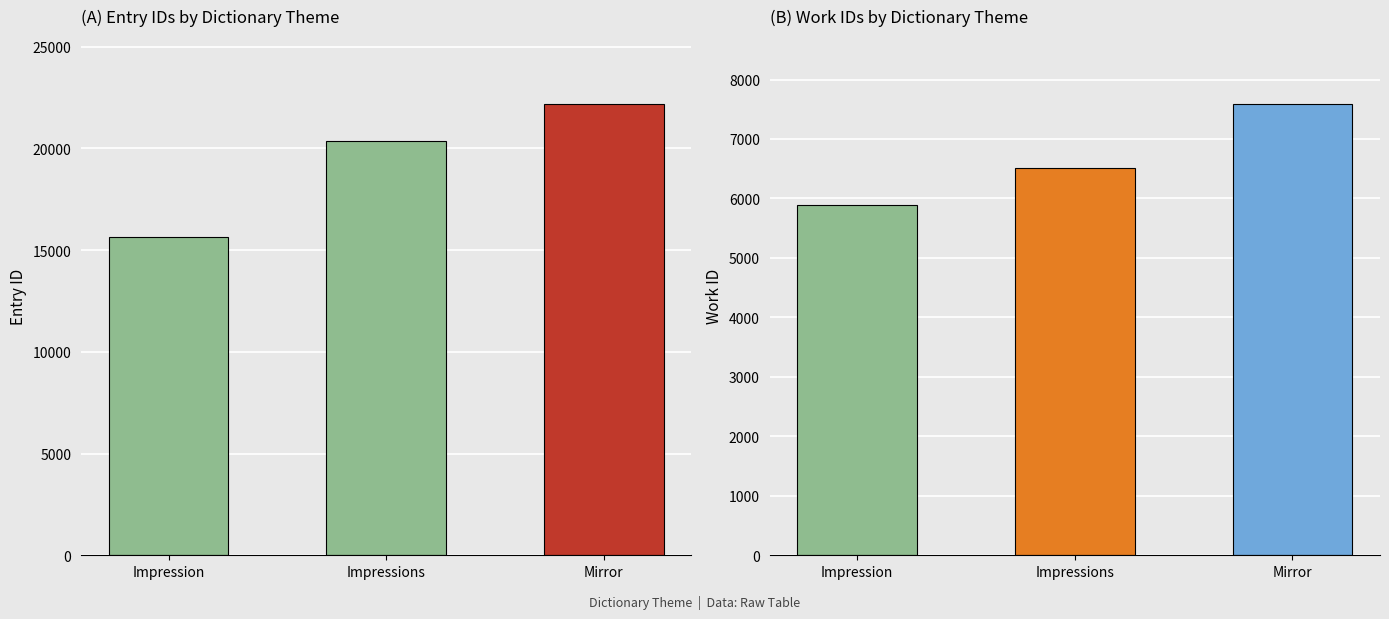

What value does the id series have at Impressions?

20347